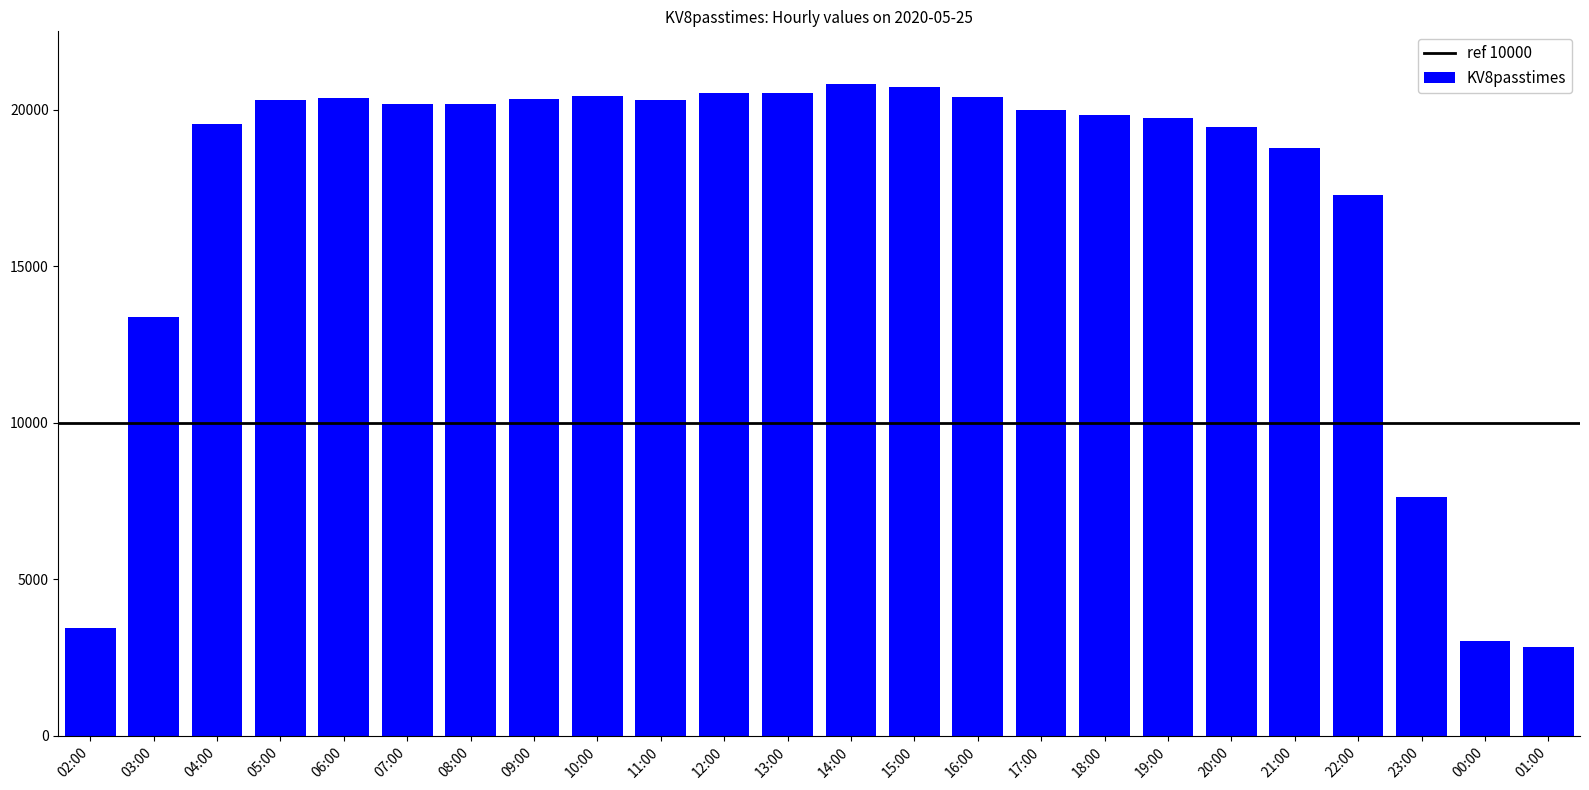

Does the chart contain any negative values?

No